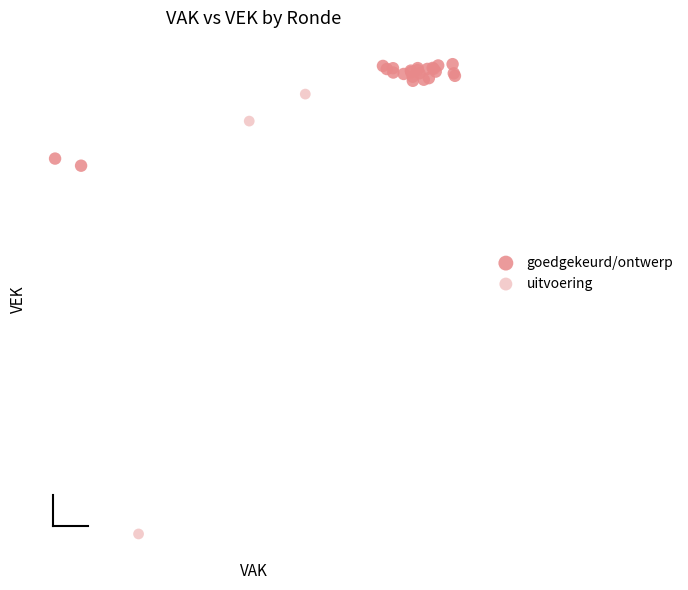

What are all the series names shown in the legend?

goedgekeurd/ontwerp, uitvoering